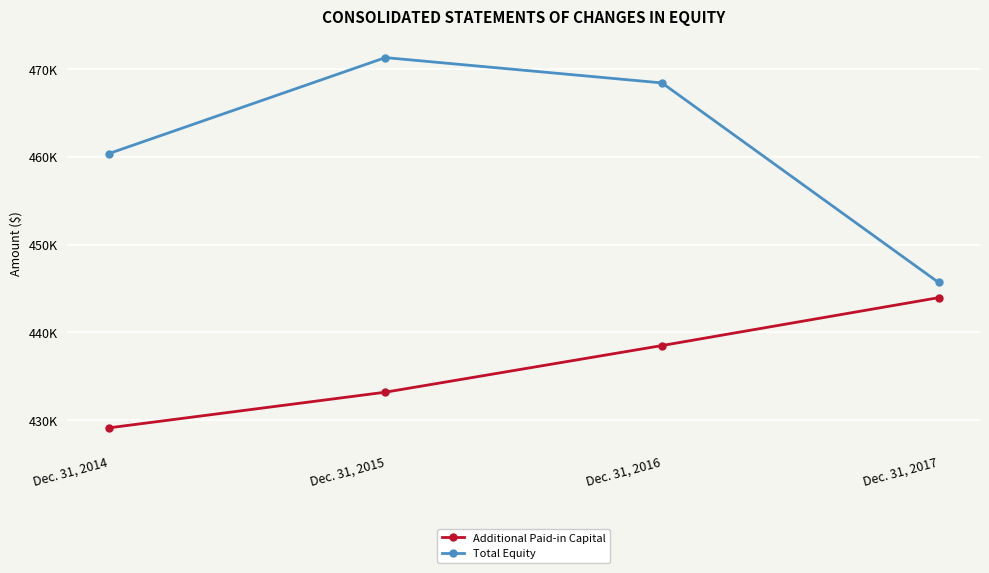

What is the value of the Additional Paid-in Capital point at the 2nd from the left?

433175